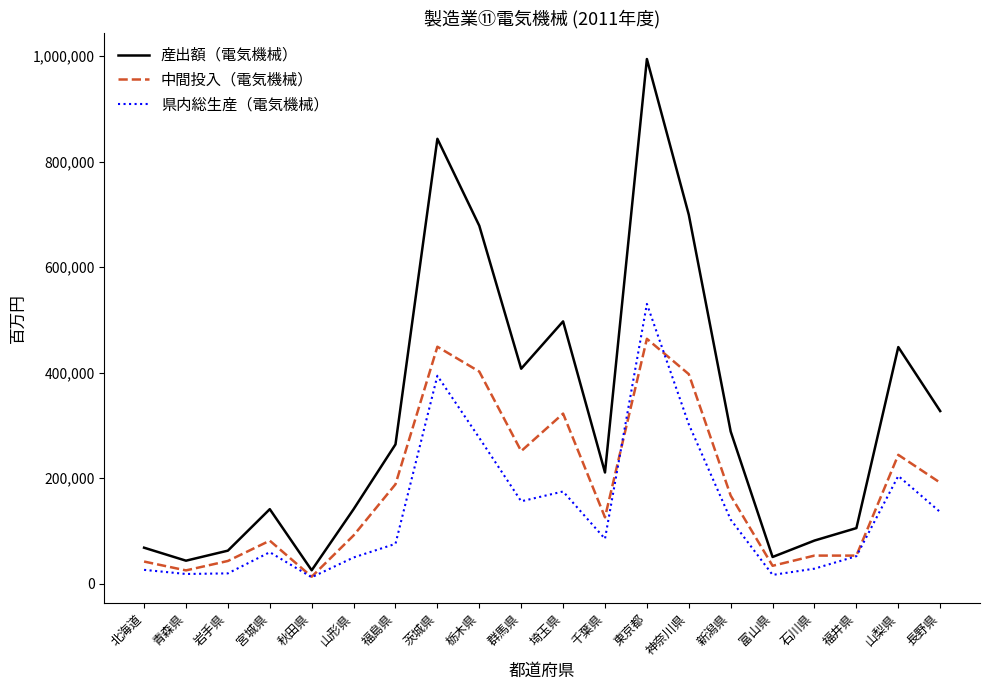

Is the value of 県内総生産（電気機械） at 埼玉県 greater than the value of 産出額（電気機械） at 東京都?

No